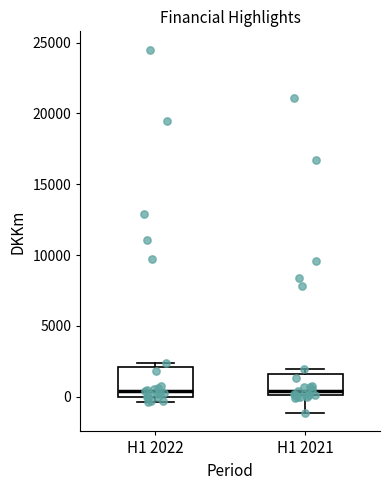

Reading left to right, transcribe this box plot: for each box, give where its median line is, the range the box spans, and where its two whiskers end, as read against the y-axis. The values are not printed on the chart, so give them approximately, as read against the axis.

H1 2022: median 500, box 0 to 2000, whiskers -500 to 2500
H1 2021: median 500, box 0 to 1500, whiskers -1000 to 2000